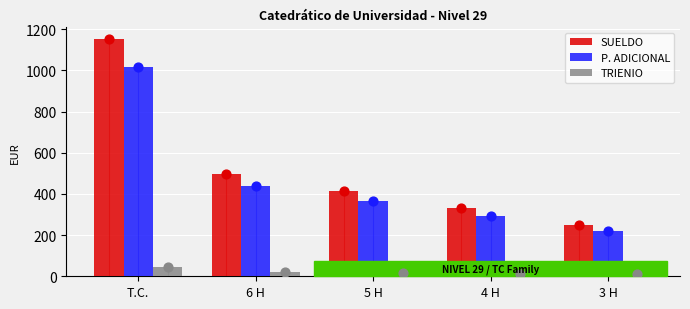

What is the total value across all series at T.C.?

2212.4